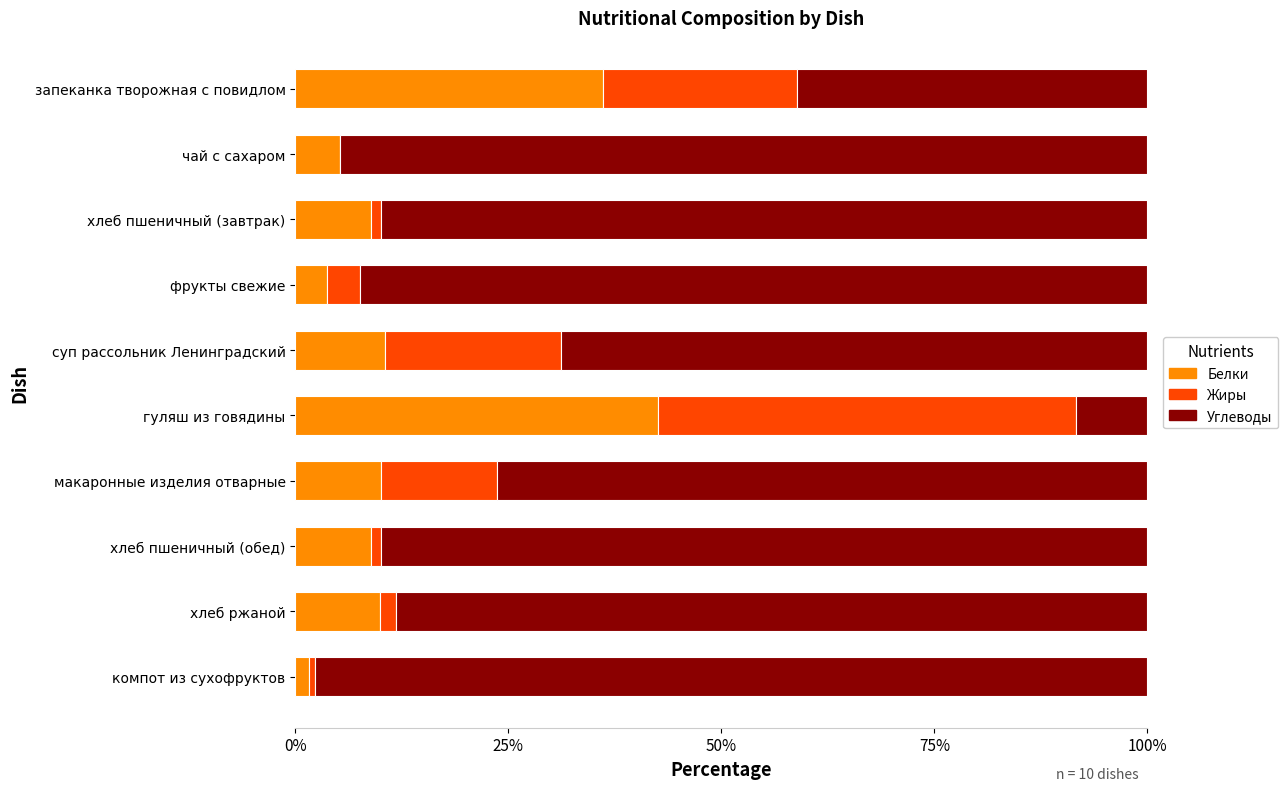

What is the average value of the Белки series?

13.8